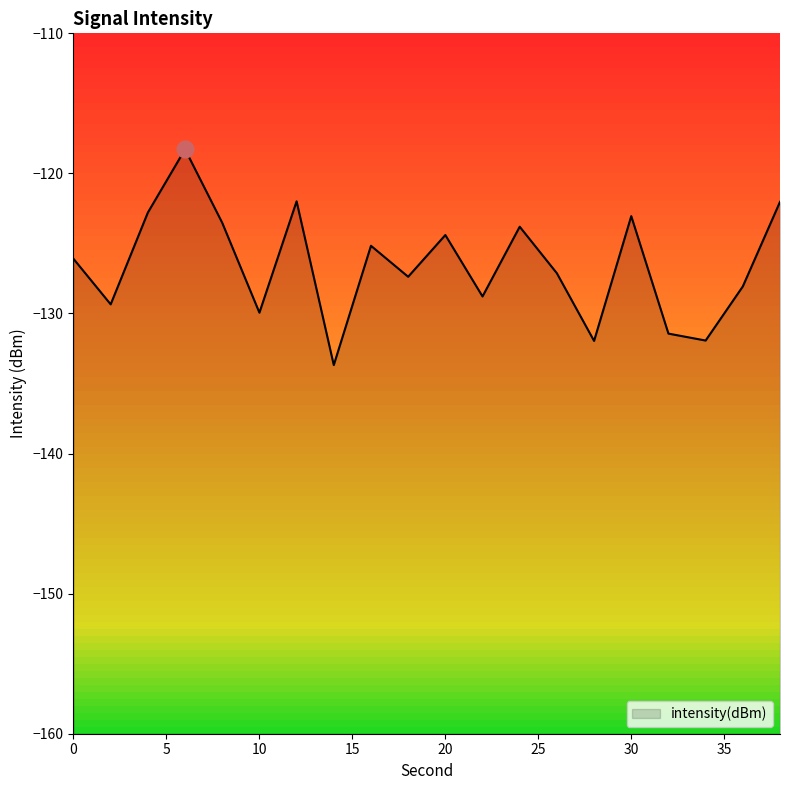

What is the value of the 7th point from the left?

-122.0